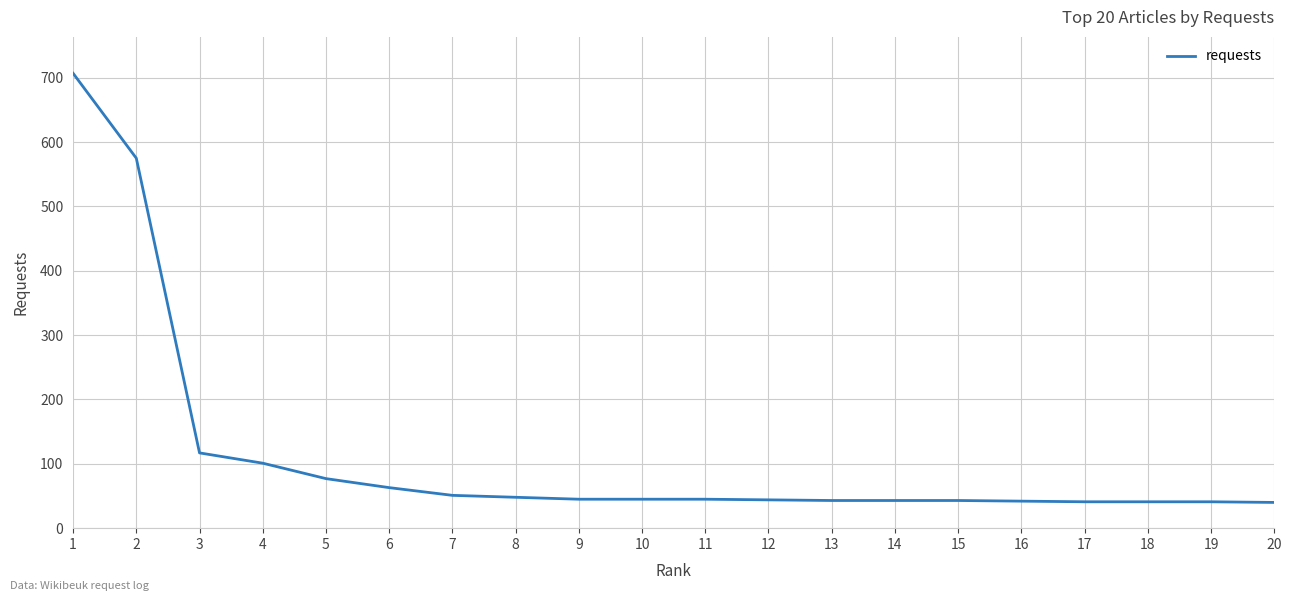

Where is the data nearest to the value 373?

2